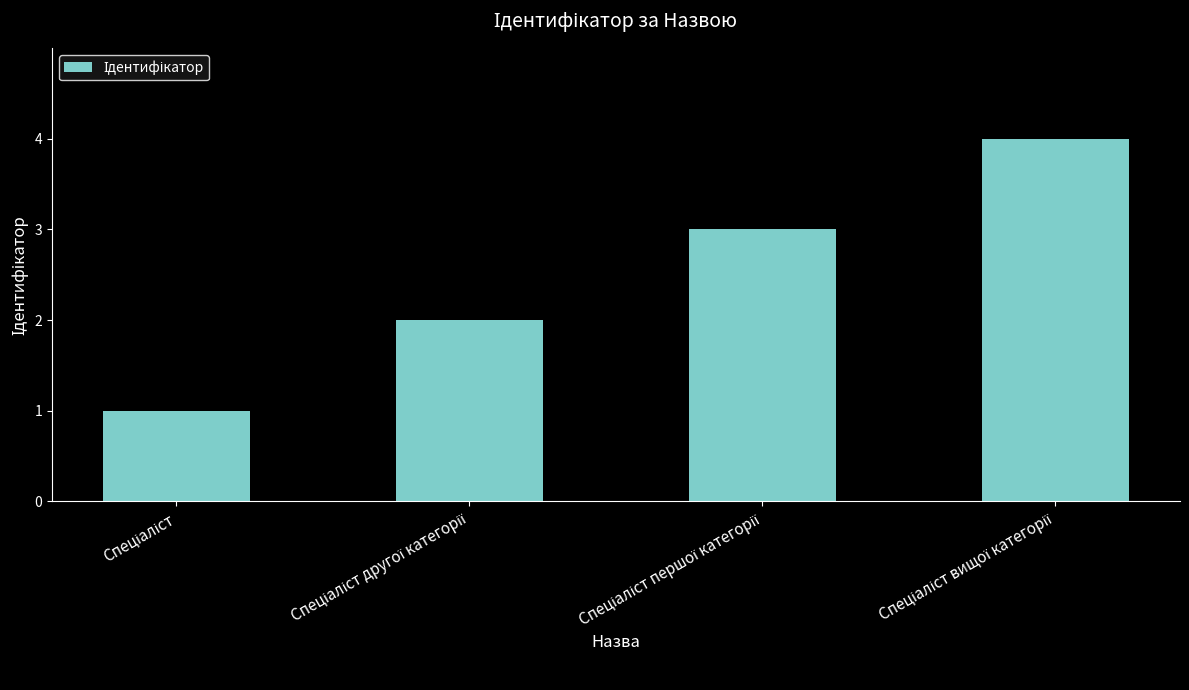

How many categories are shown in the chart?

4